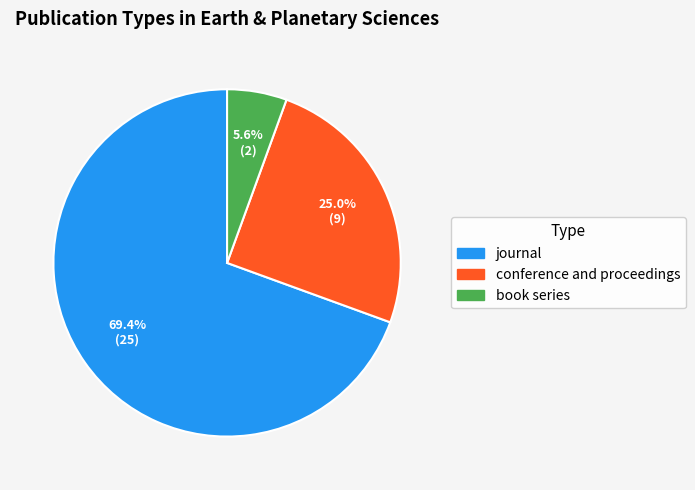

To the nearest percent, what is the combined percentage of conference and proceedings and book series?

31%